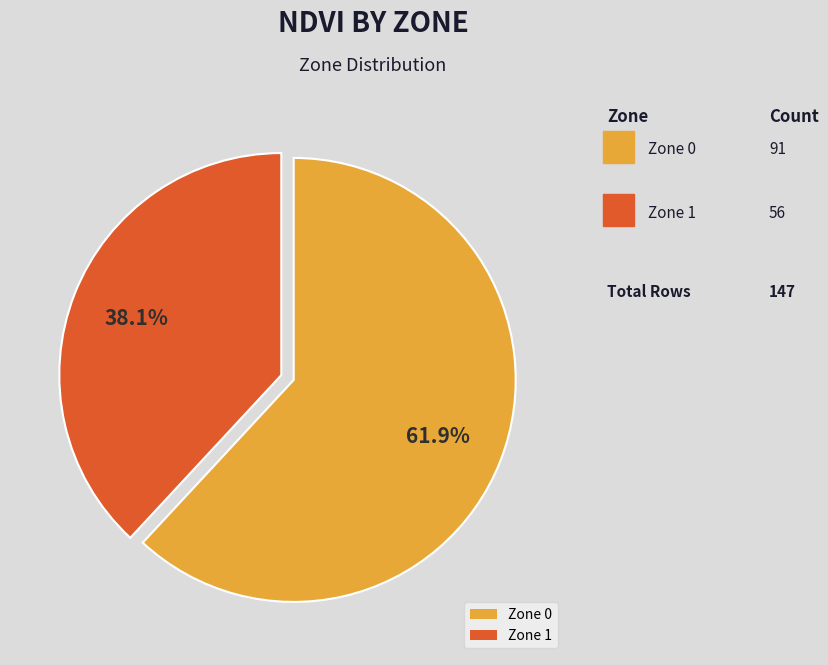

Which slice represents more than half of the pie?

Zone 0